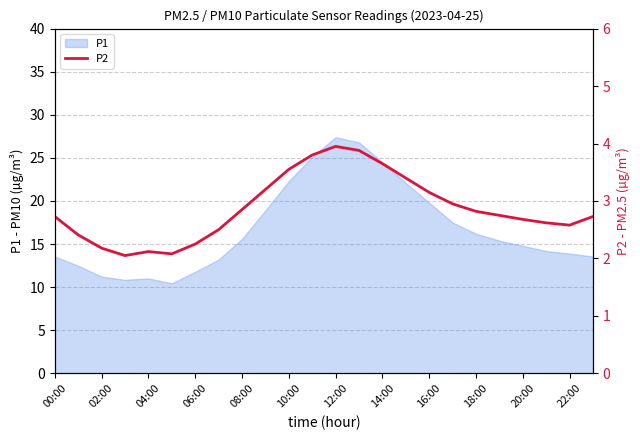

Is it true that P1 equals 19.9 at 22:00?

False